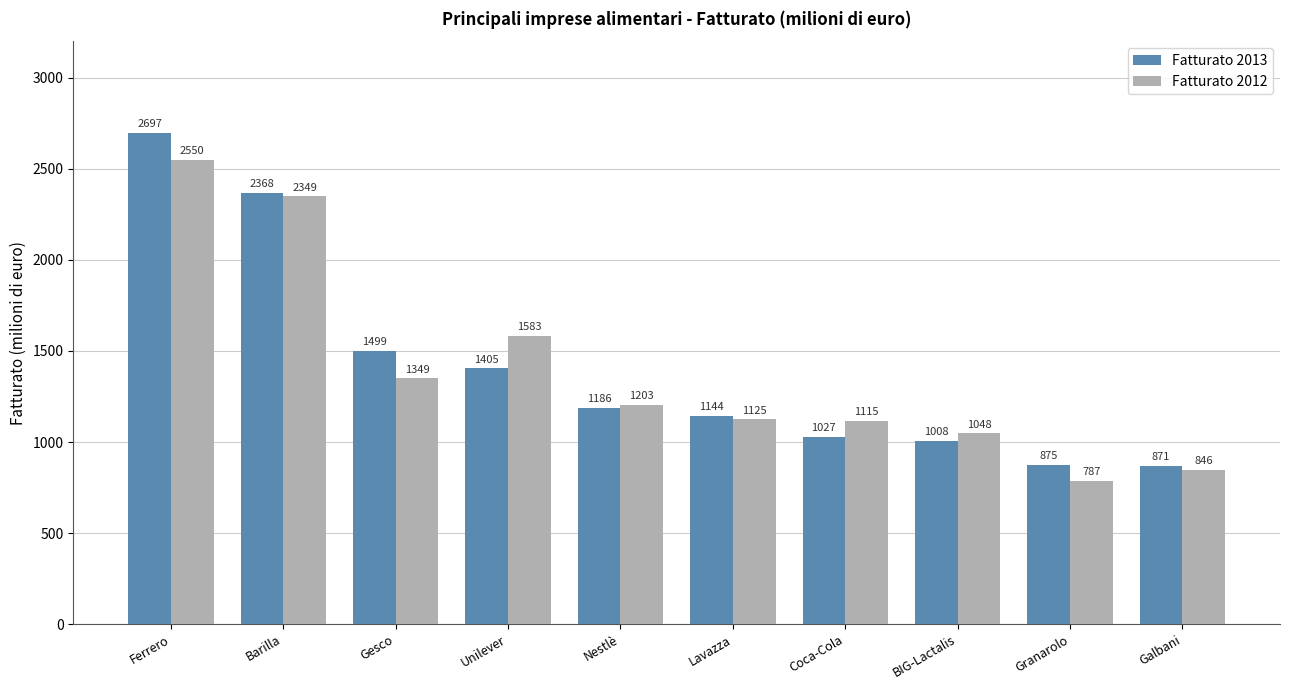

Rank the categories by Fatturato 2013 value from highest to lowest.

Ferrero, Barilla, Gesco, Unilever, Nestlè, Lavazza, Coca-Cola, BIG-Lactalis, Granarolo, Galbani